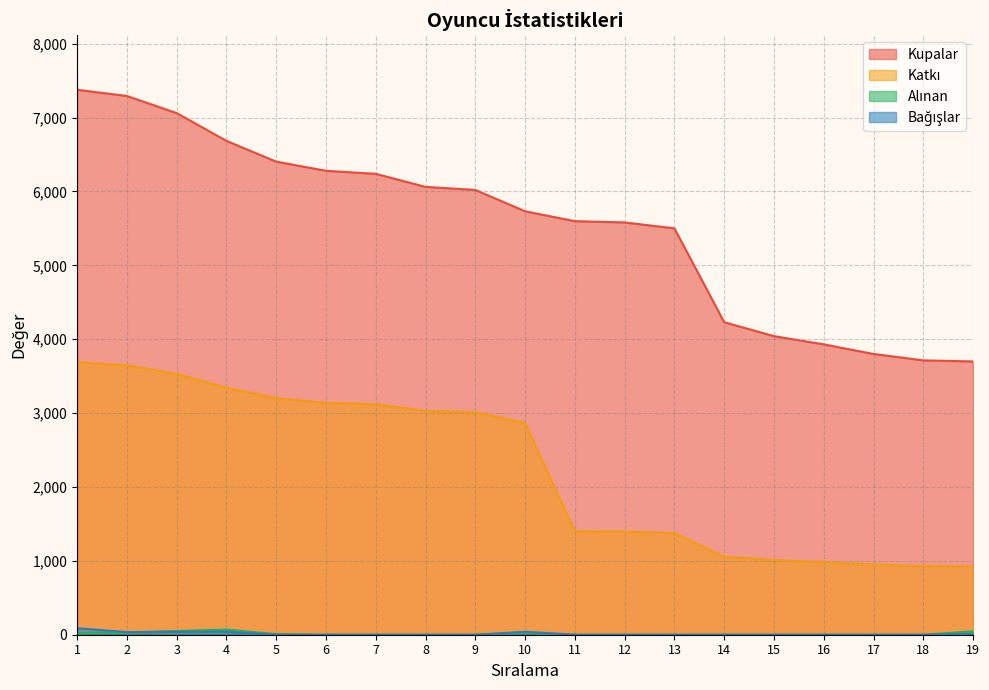

True or false: Katkı and Alınan cross at least once.

False